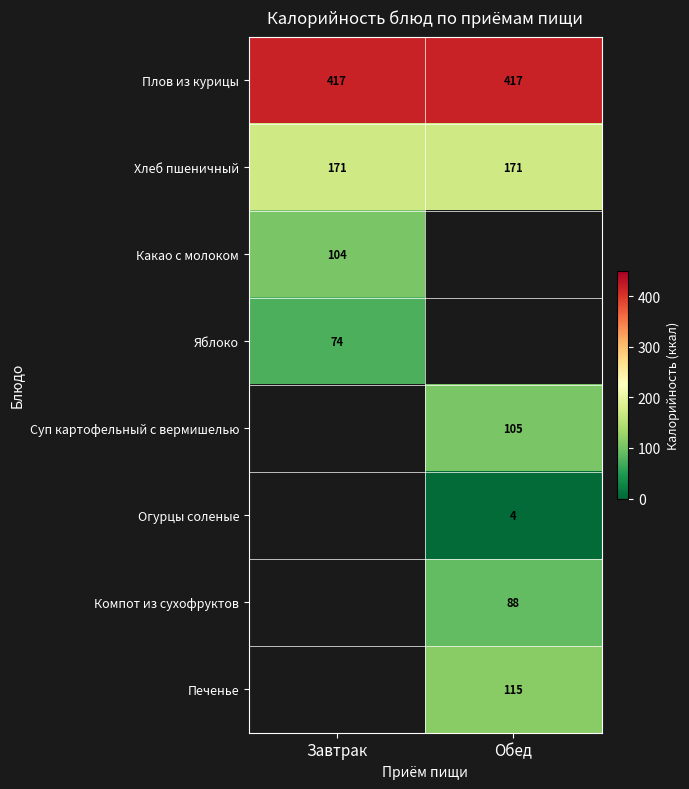

Which has a higher value, Обед or Завтрак?

Завтрак